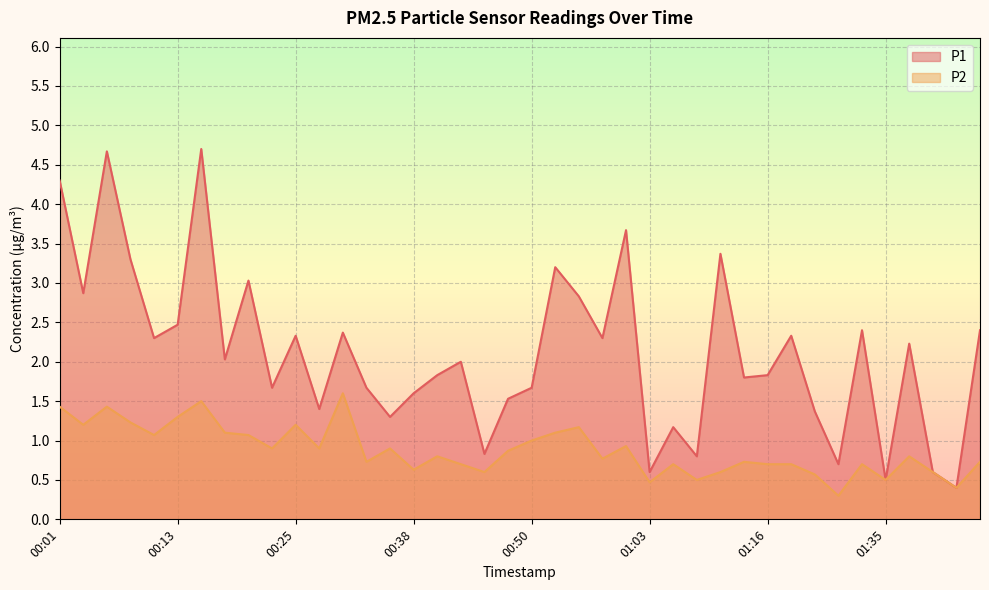

Where is P2 nearest to the value 0?

01:27